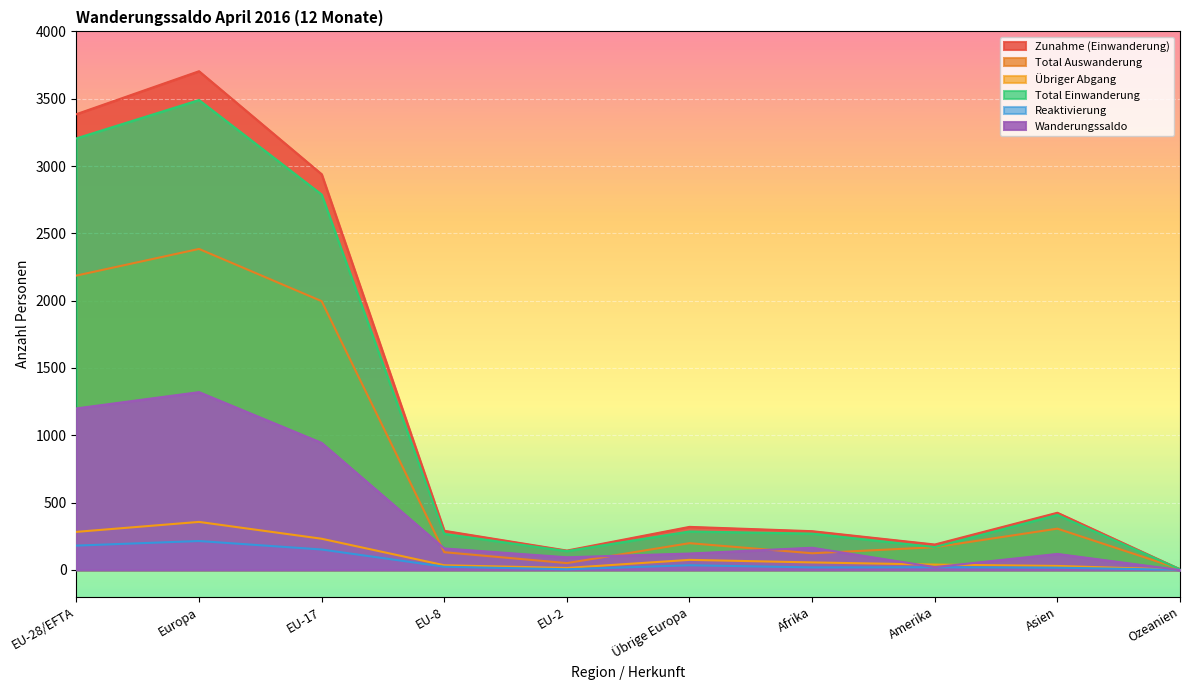

What is the value of the Reaktivierung point at the 5th from the left?

4